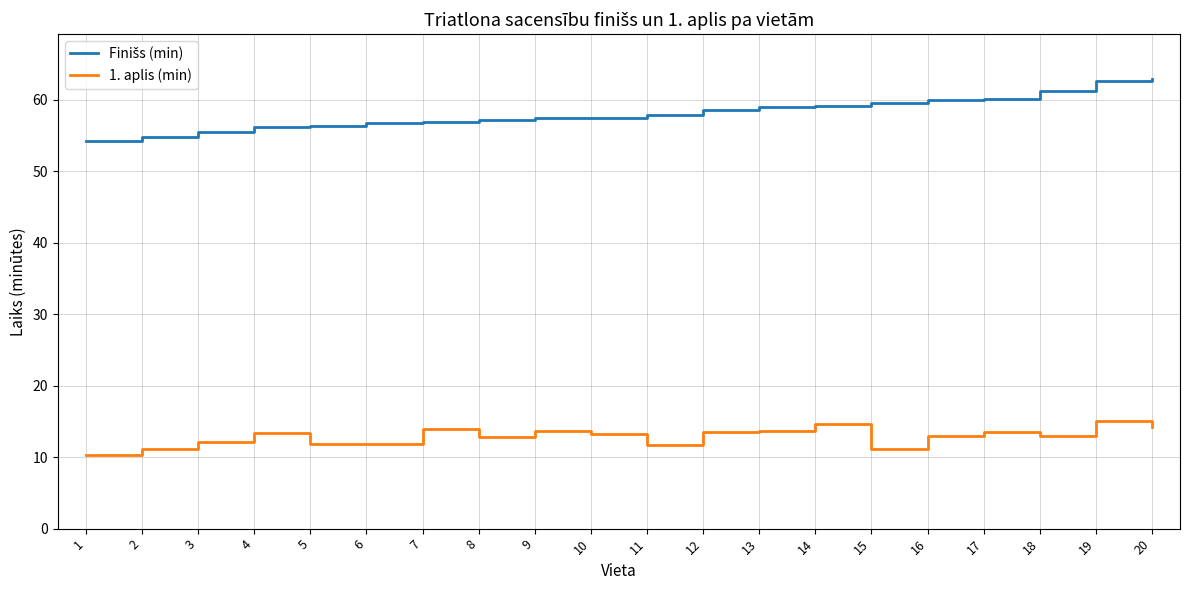

What is the difference between the maximum and minimum values in the 1. aplis (min) series?

4.8